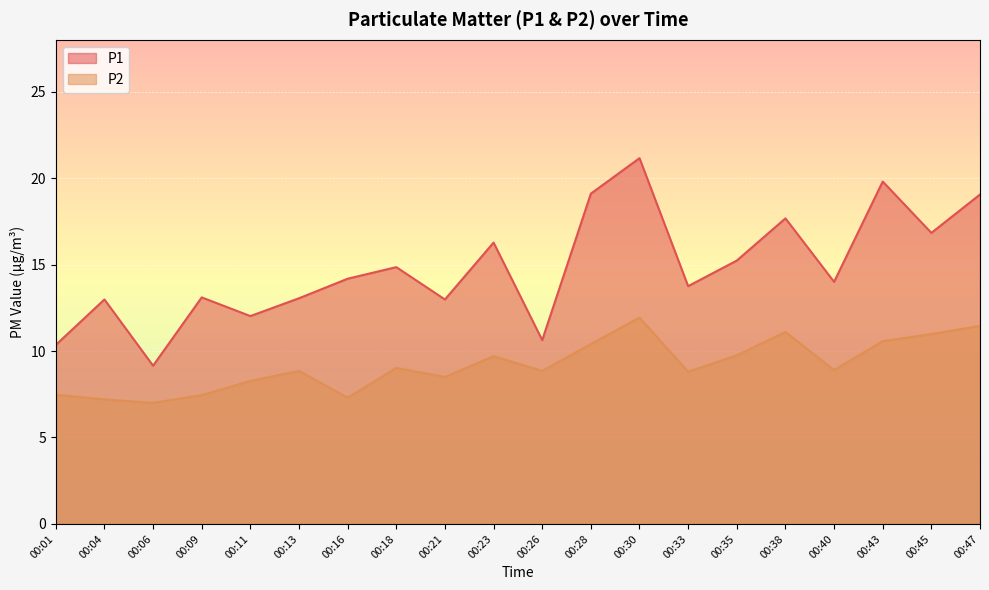

What is the maximum value shown in the chart?

21.1